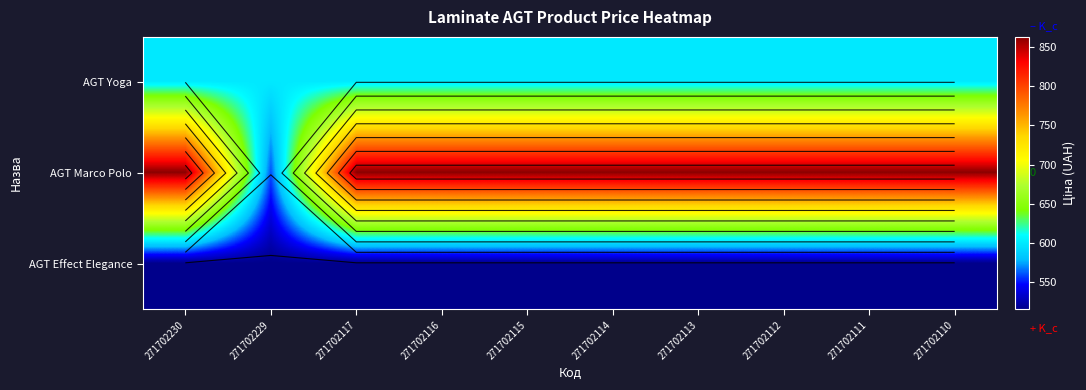

What is the smallest value displayed?

515.8